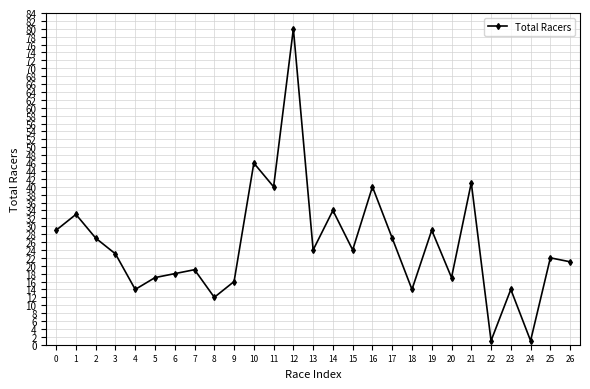

Is it true that the value at 11 is 40?

True